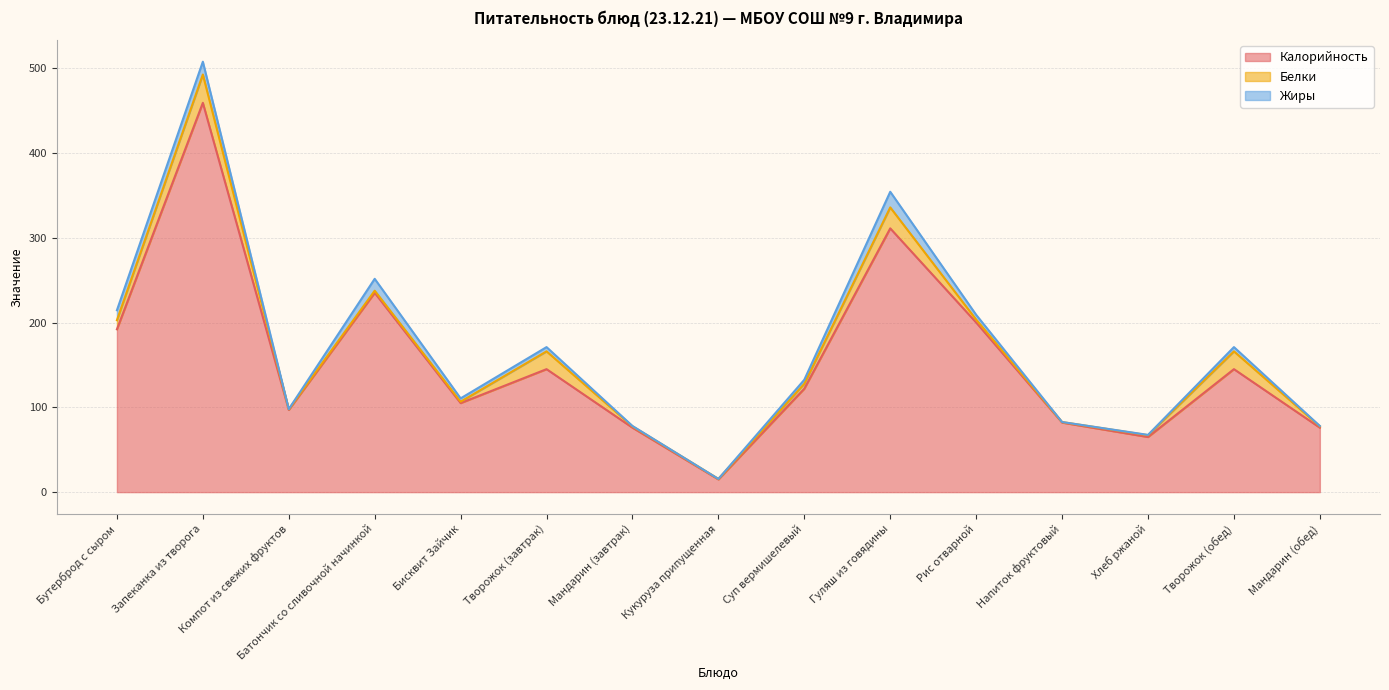

At which category does Белки reach its first local peak?

Запеканка из творога